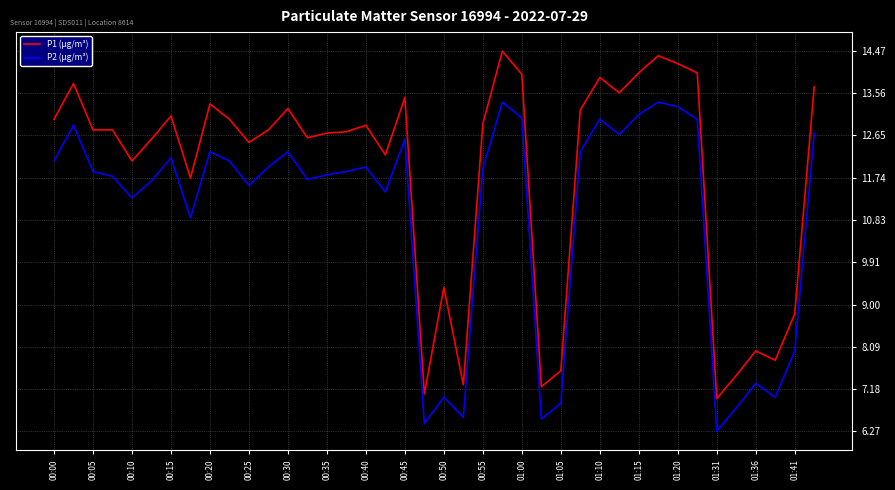

What is the difference between the maximum and minimum values in the P1 (μg/m³) series?

7.5